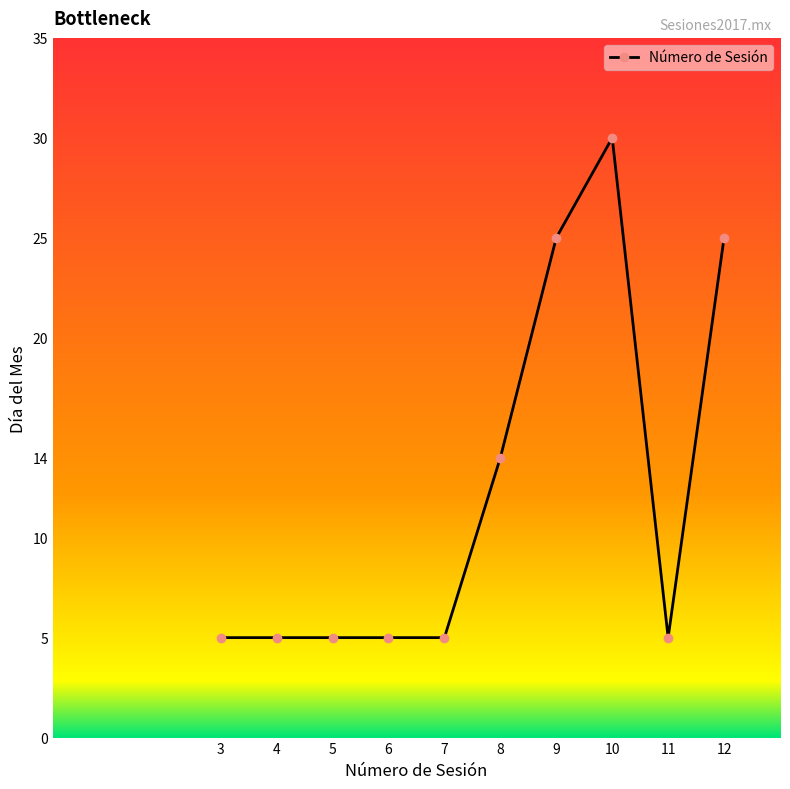

Reading left to right, list all the values displayed in this chart.

5	5	5	5	5	14	25	30	5	25